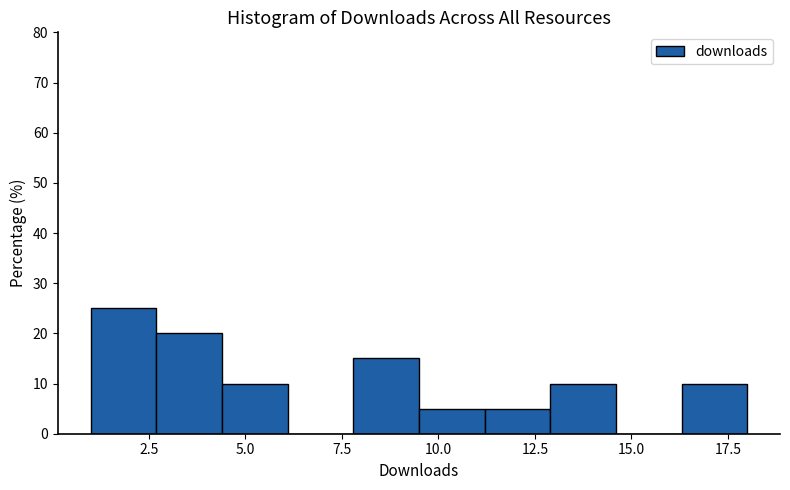

Read against the x-axis, roughly where is the centre of the tallest bar?

2.0